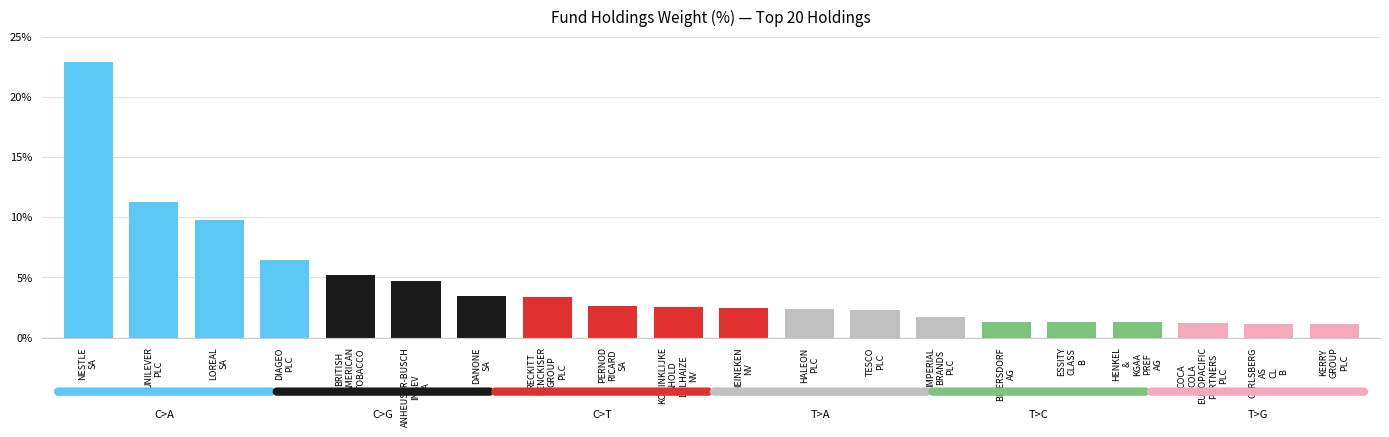

What is the difference between the second highest and second lowest values?

10.1